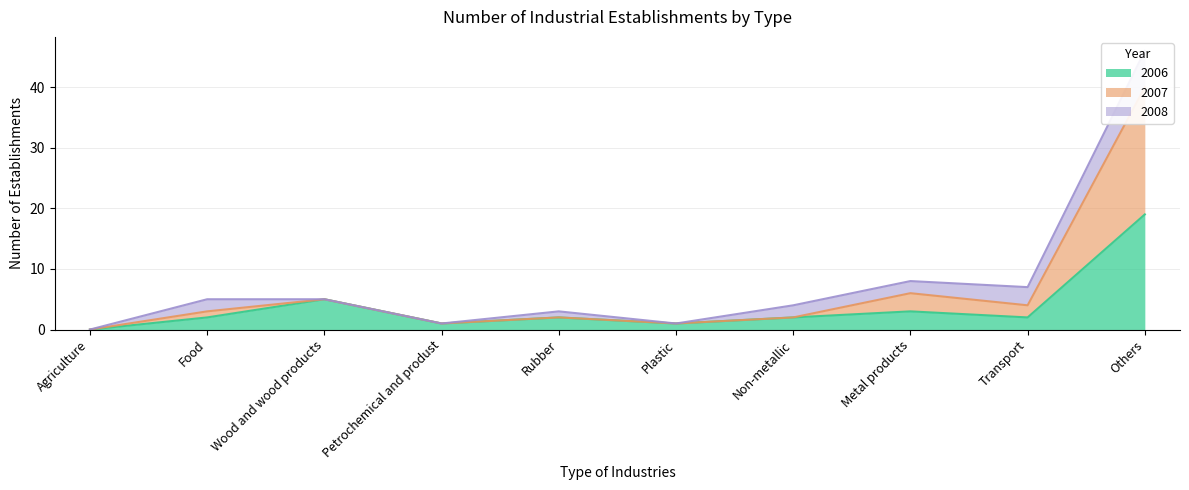

What is the maximum value for 2006?

19